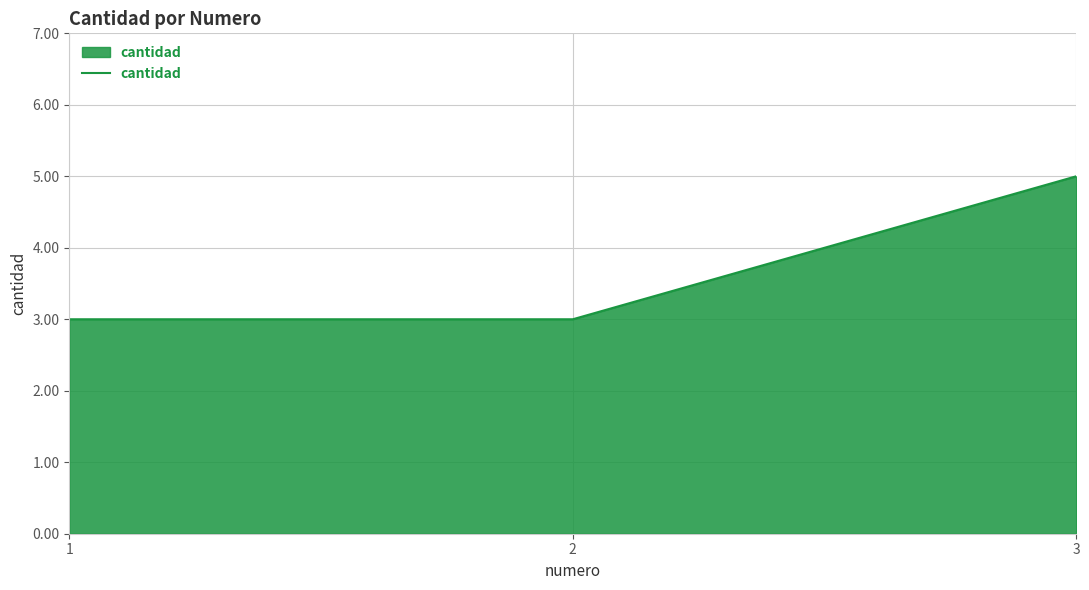

How many values are between 3 and 5?

3